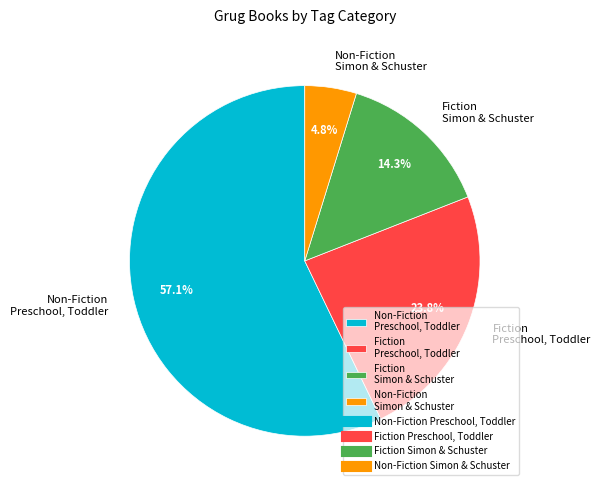

Which slice is the largest?

Non-Fiction Preschool, Toddler